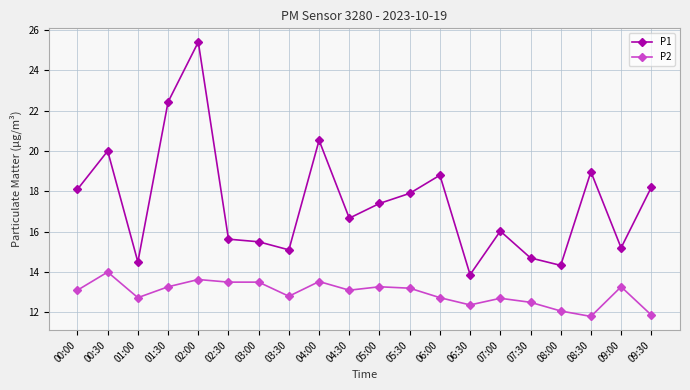

True or false: P1 has more than 2 interior local peaks.

True